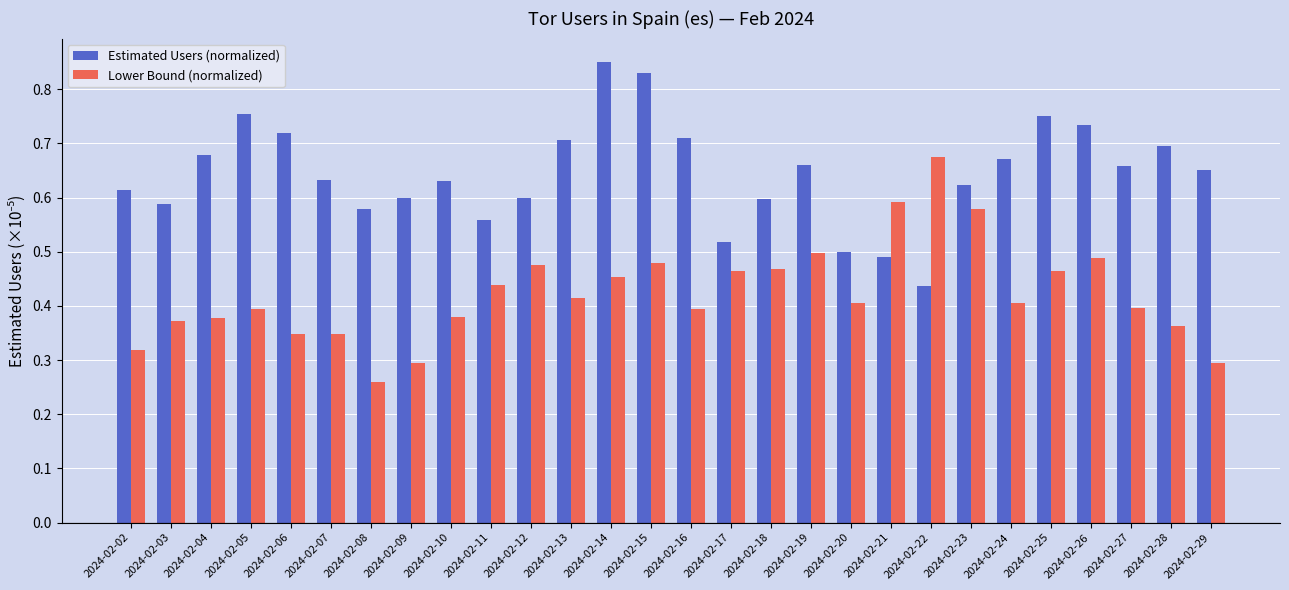

At which label is Lower Bound (normalized) closest to 0?

2024-02-08